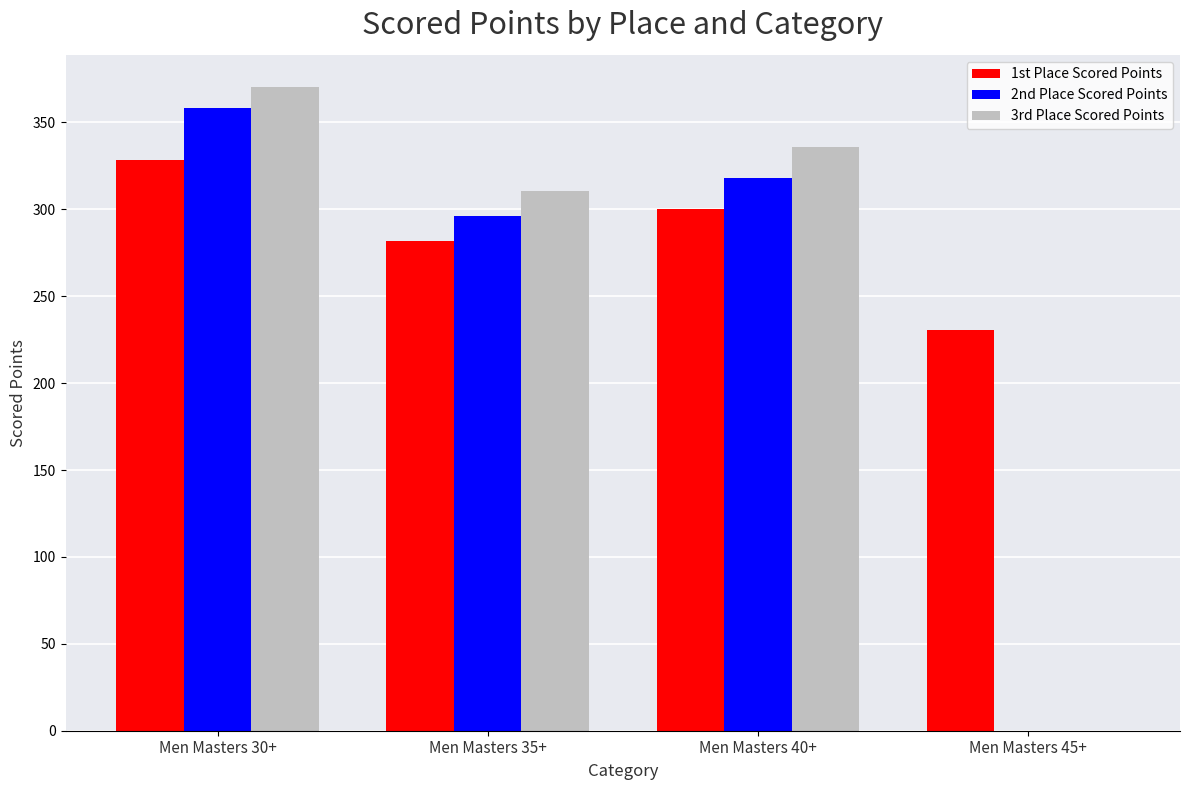

Are the bars horizontal?

No